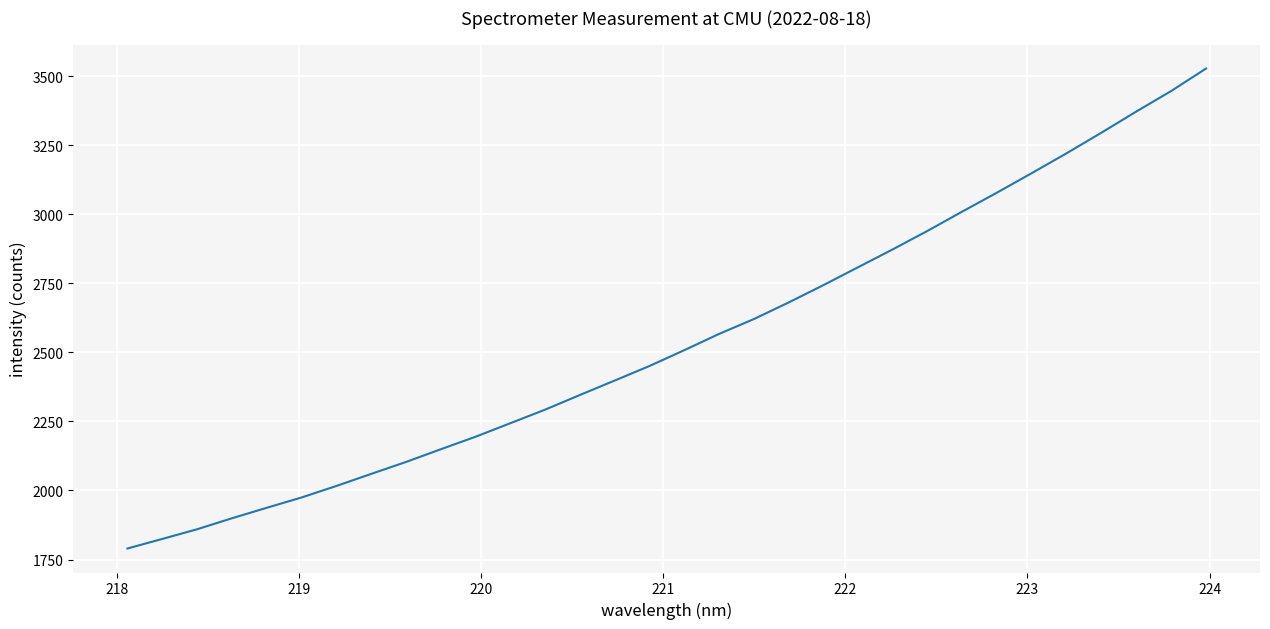

What is the maximum value shown in the chart?

3527.6